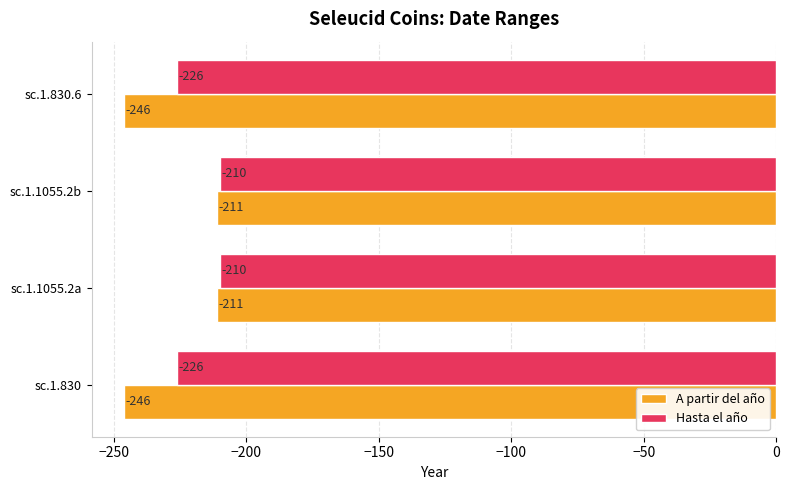

The value of Hasta el año at sc.1.830.6 is -52. True or false?

False